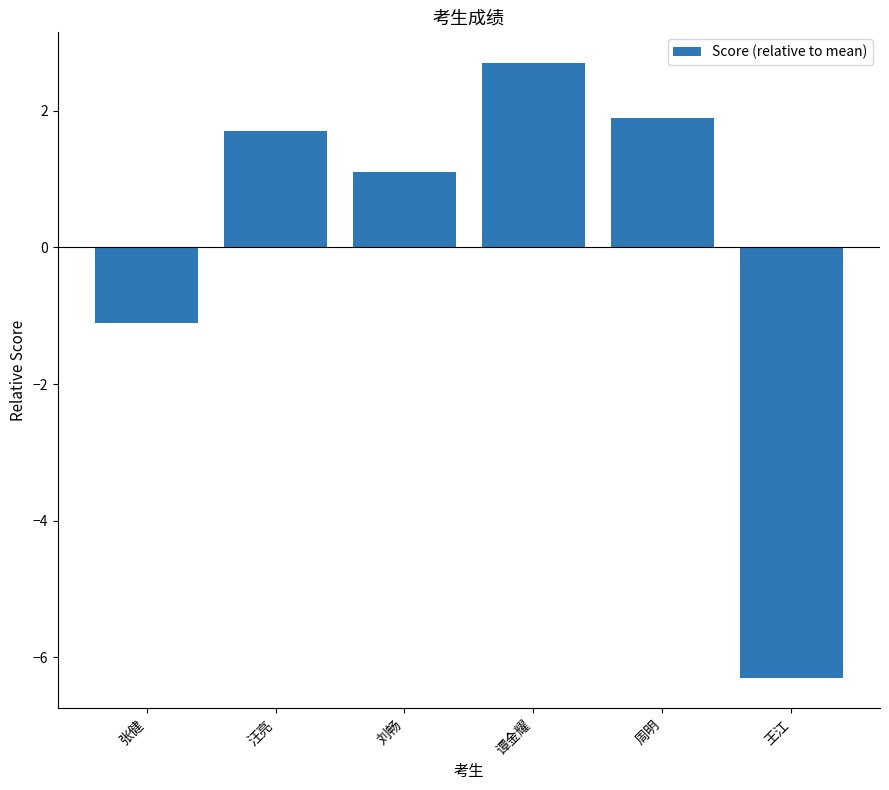

Between 张健 and 刘畅, which is larger?

刘畅